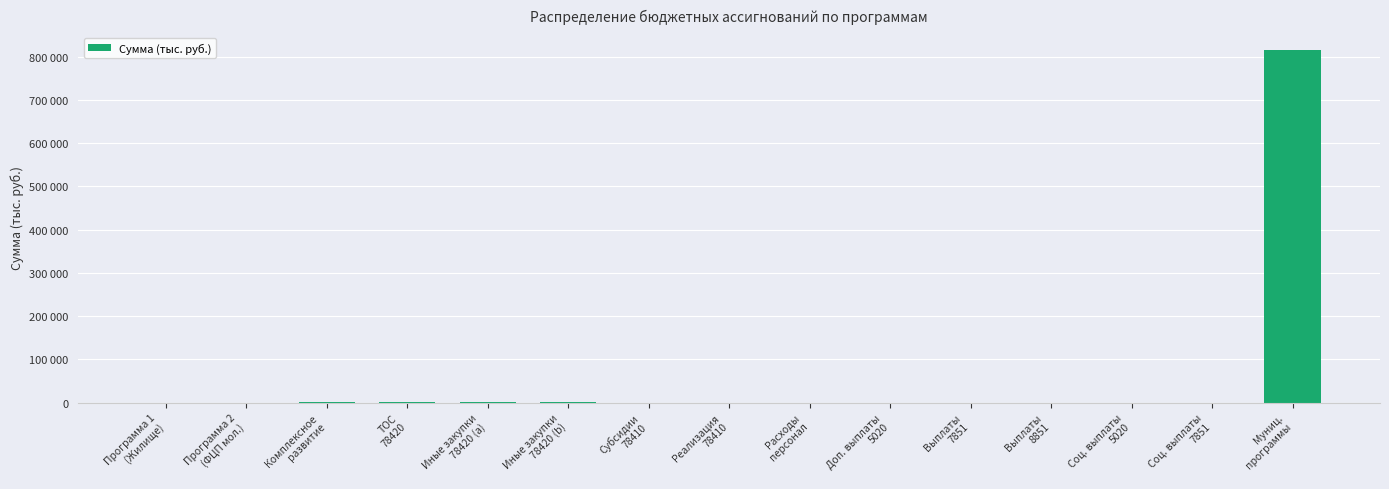

Are the bars grouped side by side (vs. stacked)?

No